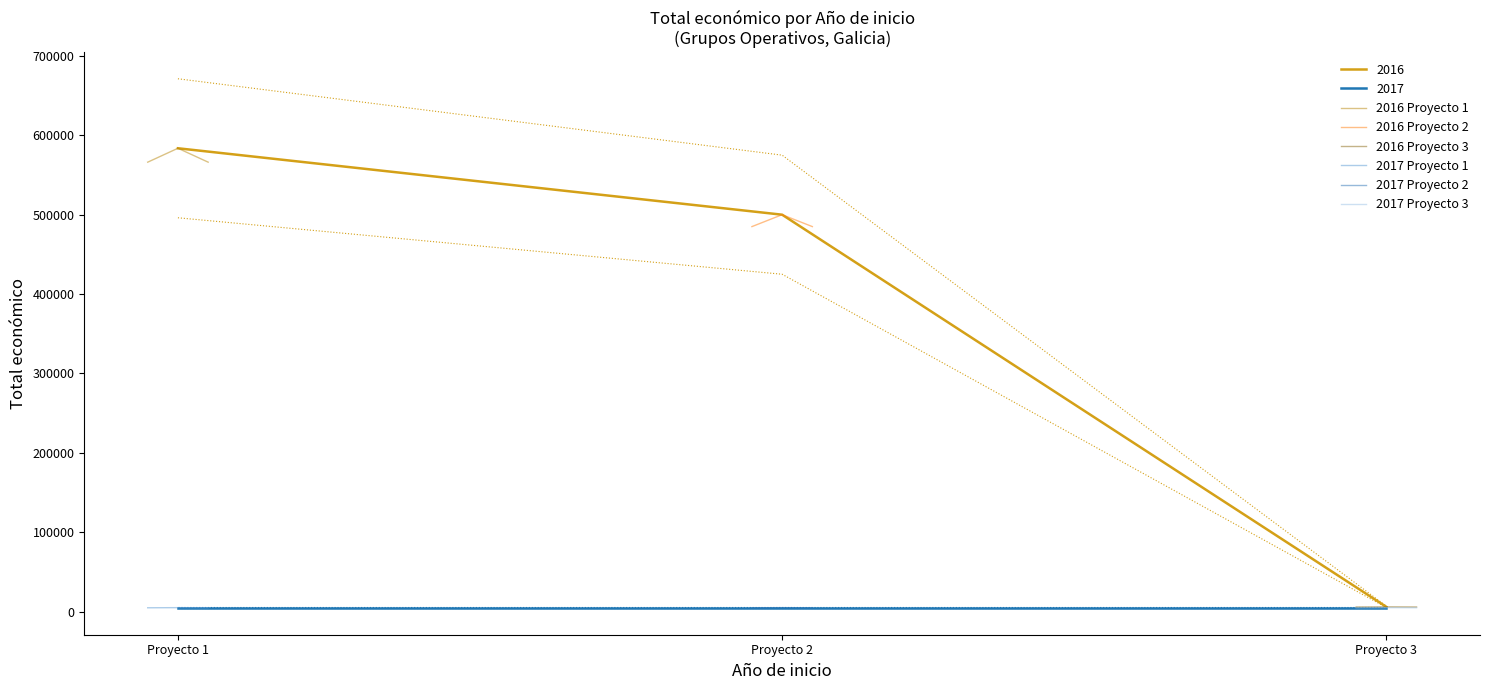

Reading left to right, what are all the values shown in this chart?

2016 Proyecto 1: 566017.3	583523.0	566017.3
2016 Proyecto 2: 484872.0	499868.0	484872.0
2016 Proyecto 3: 5820.0	6000.0	5820.0
2017 Proyecto 1: 4850.0	5000.0	4850.0
2017 Proyecto 2: 4850.0	5000.0	4850.0
2017 Proyecto 3: 4850.0	5000.0	4850.0